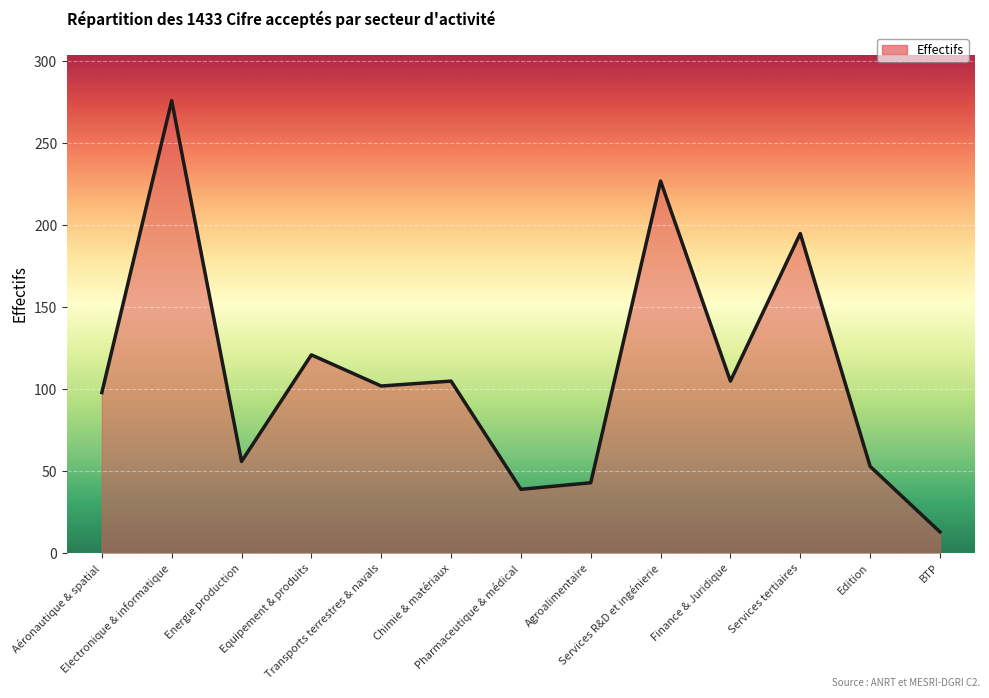

How many categories are shown in the chart?

13